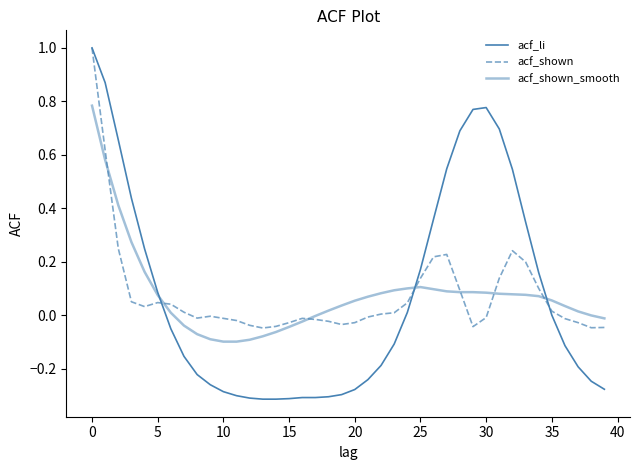

How many lines are shown in the chart?

3